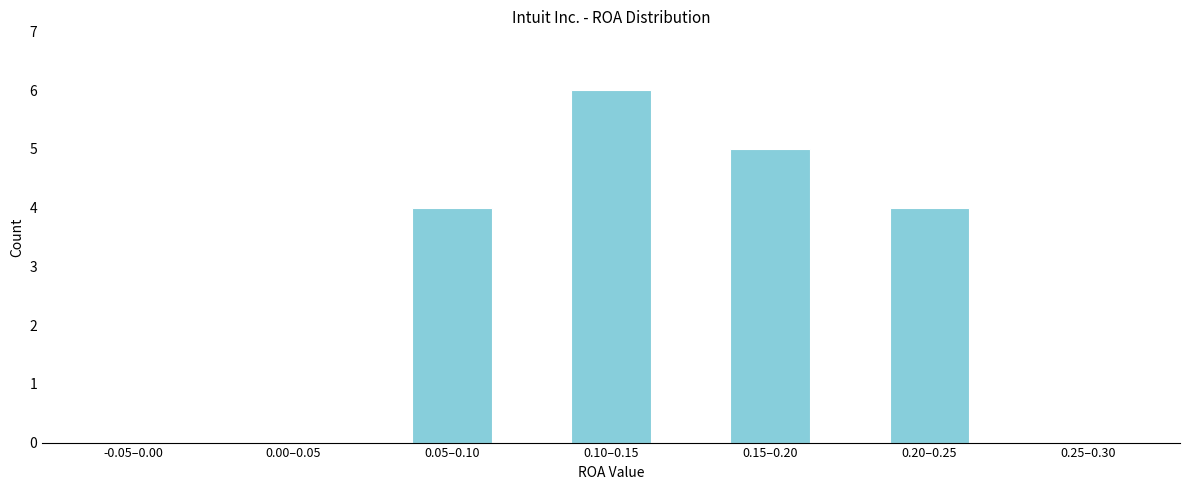

Reading right to left, list all the values displayed in this chart.

0.25–0.30=0	0.20–0.25=4	0.15–0.20=5	0.10–0.15=6	0.05–0.10=4	0.00–0.05=0	-0.05–0.00=0